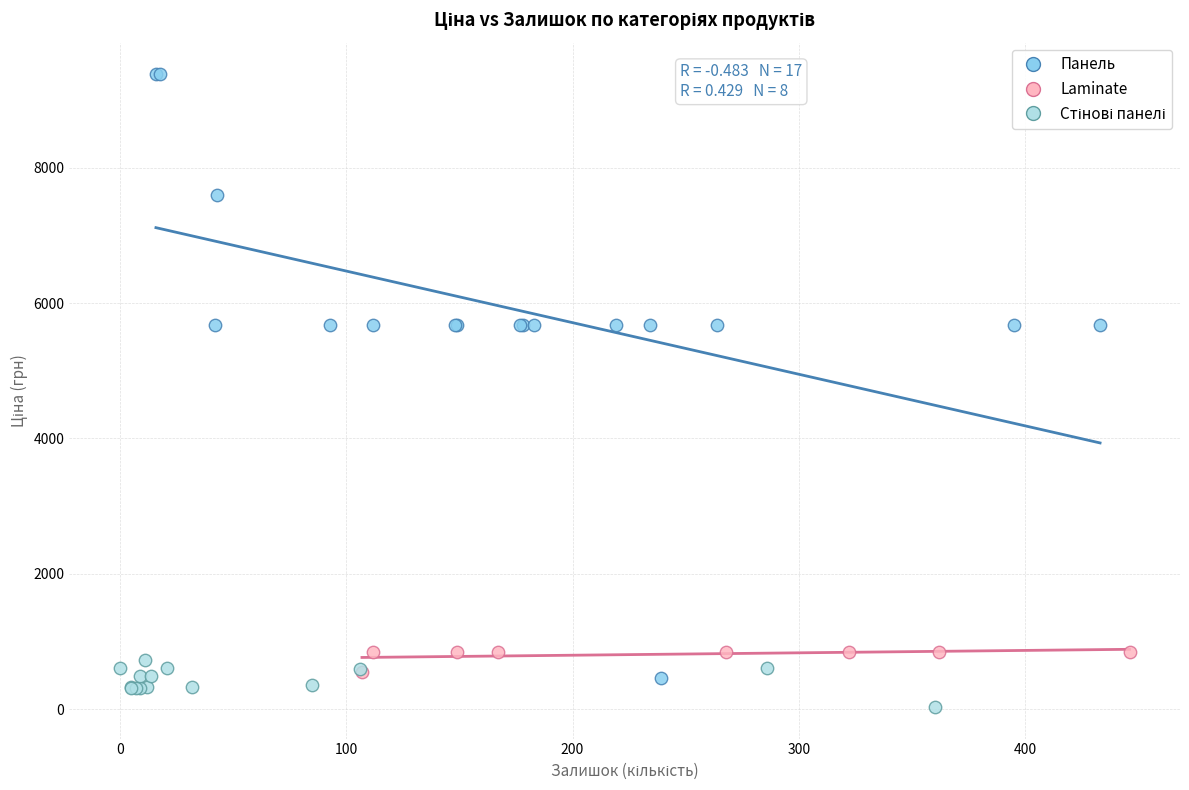

Which series contains the highest Y value?

Панель